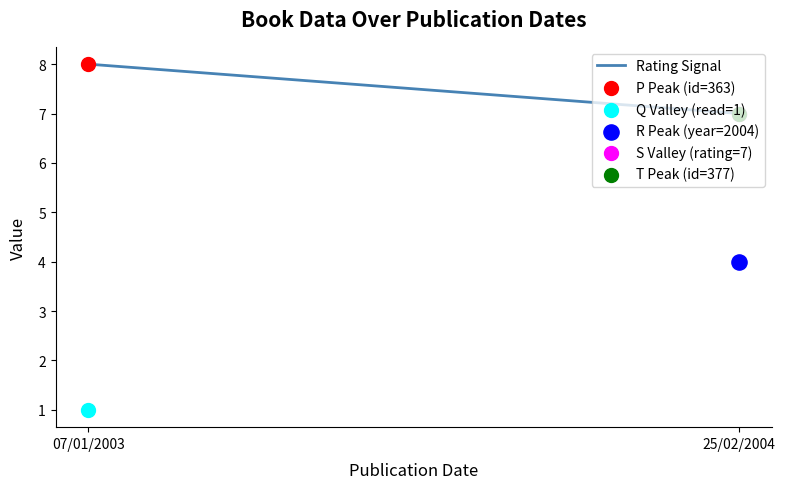

What is the ratio of the value at 25/02/2004 to the value at 07/01/2003?

0.9